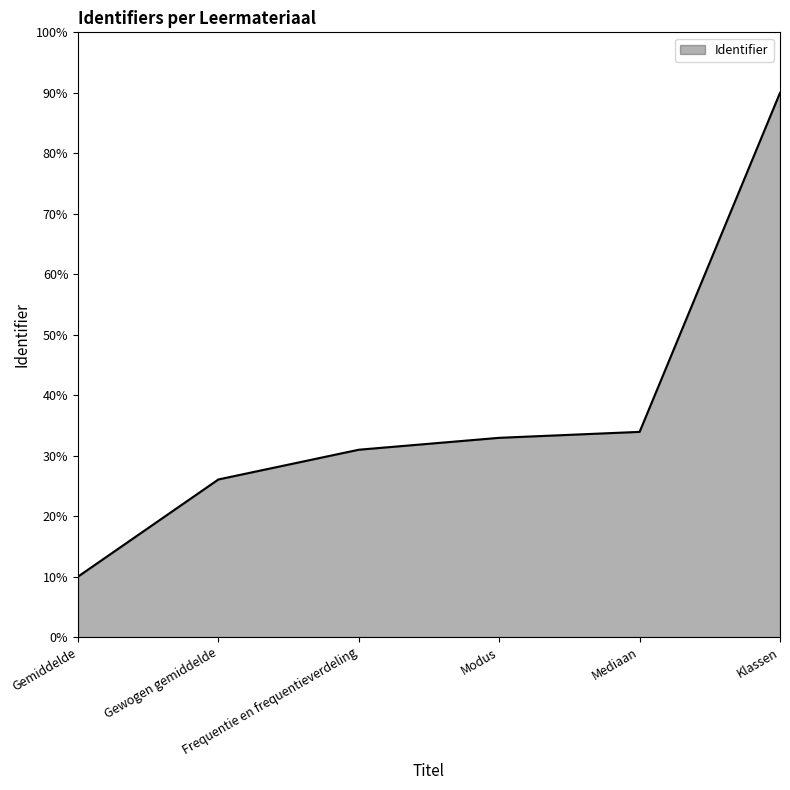

At which category does the chart reach its peak across all series?

Klassen